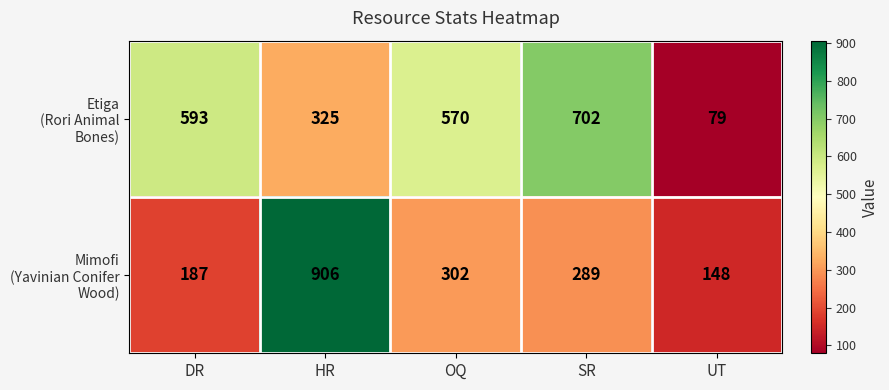

Which category has the lowest value across all series?

UT